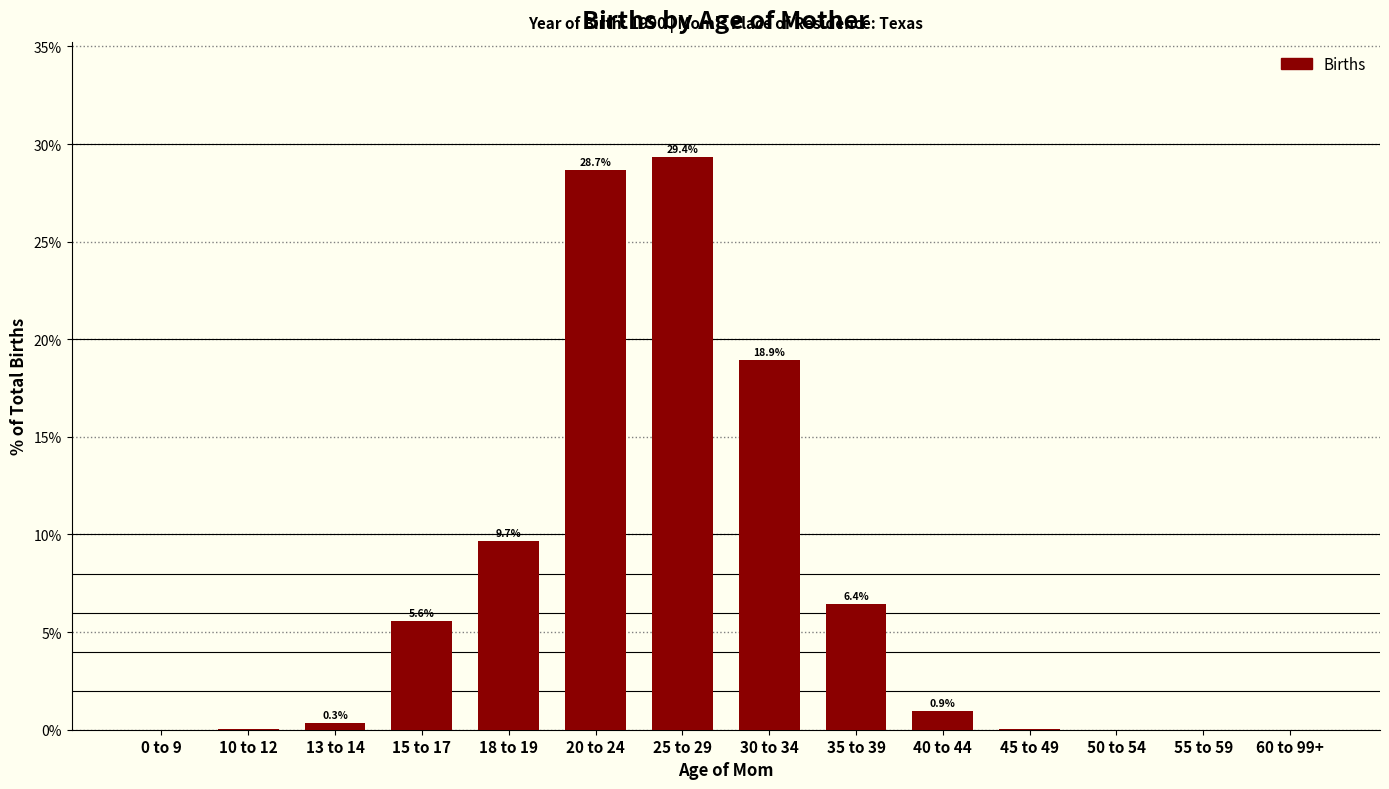

What is the approximate value at 18 to 19?

9.7